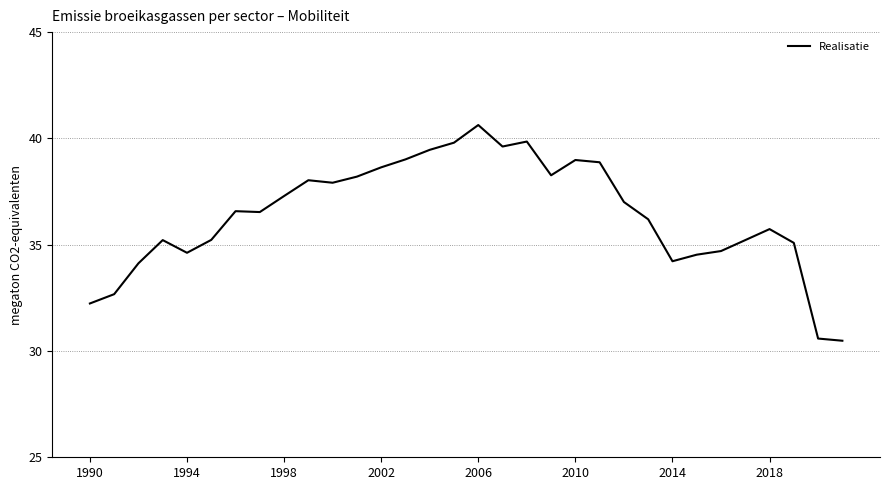

What is the difference between the maximum and minimum values?

10.1